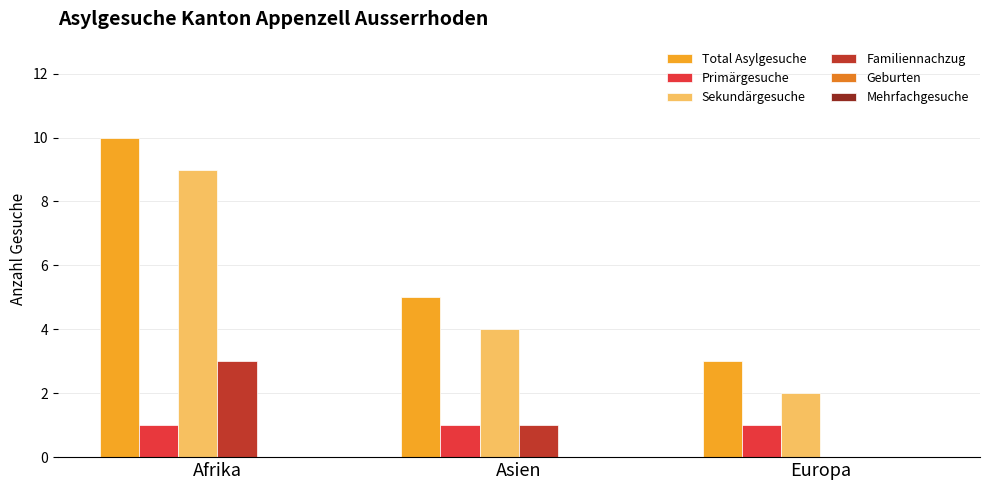

Is it true that Total Asylgesuche equals 3 at Europa?

True